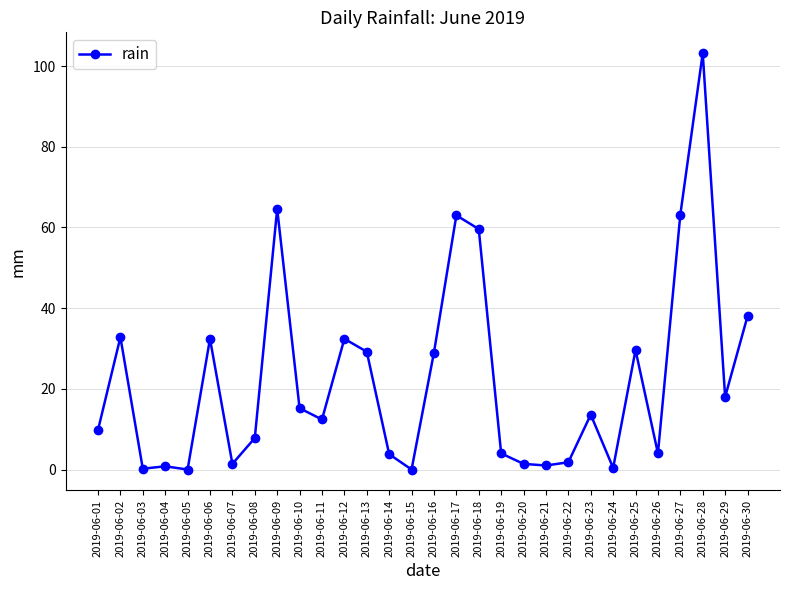

Which has a higher value, 2019-06-24 or 2019-06-23?

2019-06-23